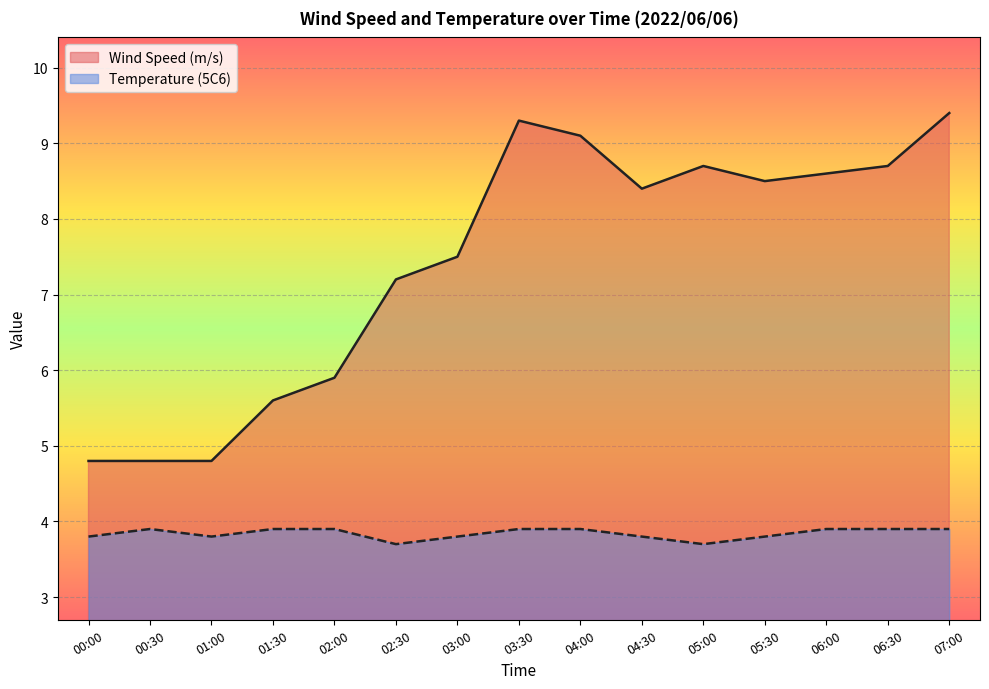

What are all the series names shown in the legend?

Wind Speed (m/s), Temperature (5C6)